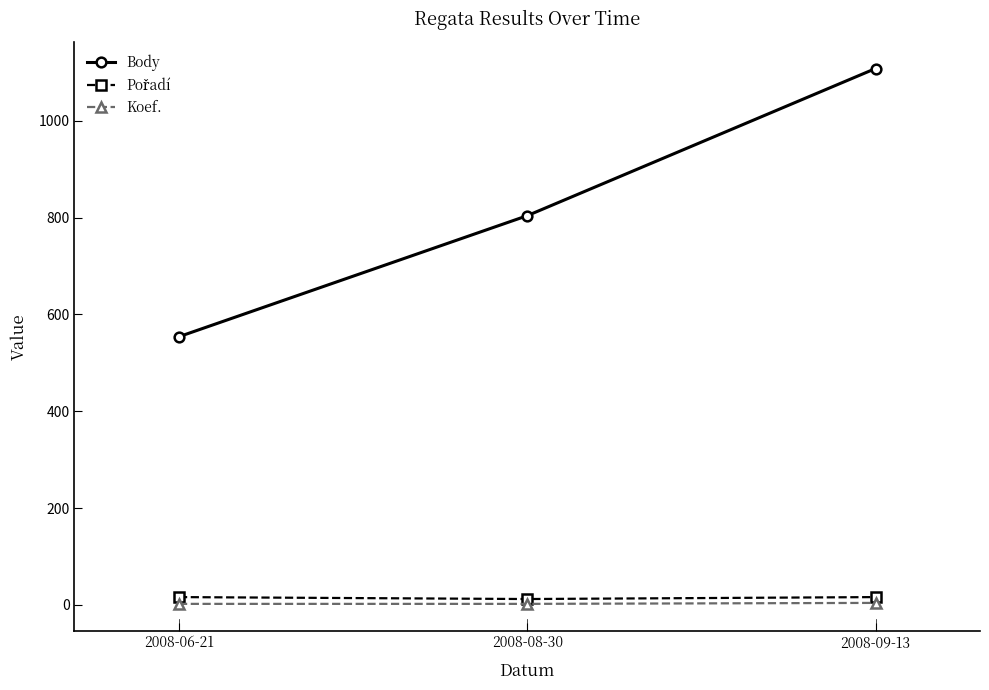

What is the difference between the highest and lowest values at 2008-06-21?

552